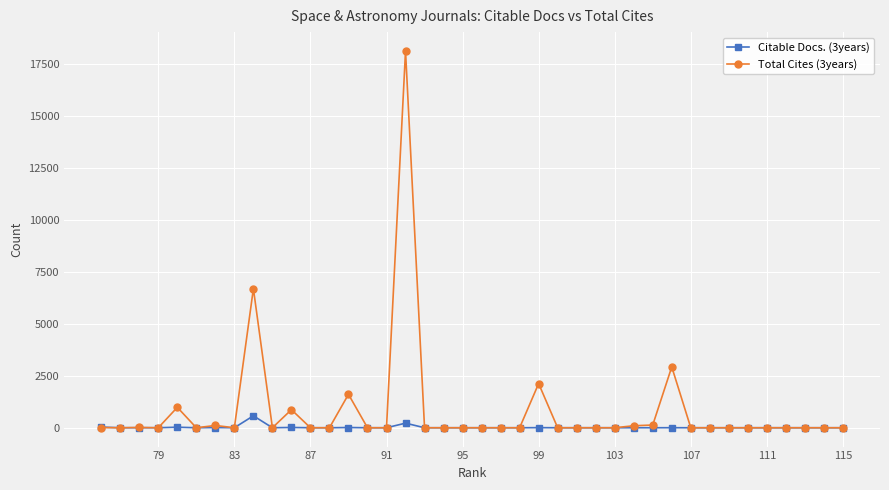

The value of Total Cites (3years) at 107 is 5632. True or false?

False